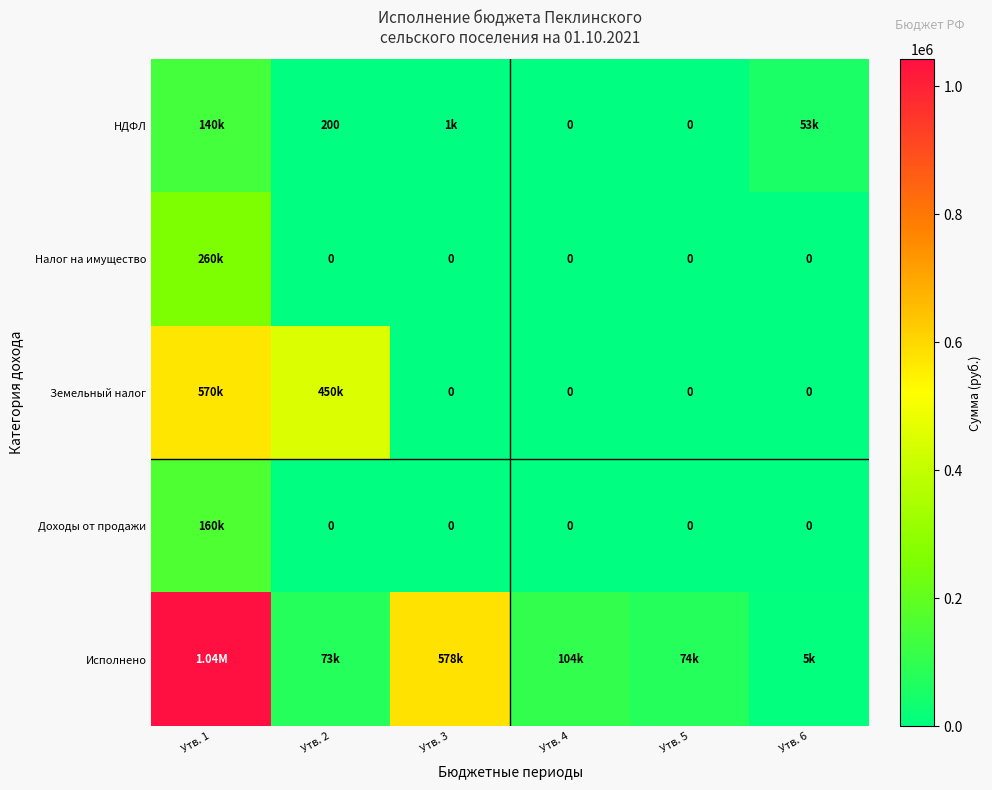

What is the sum of the НДФЛ values at Утв. 5 and Утв. 2?

200